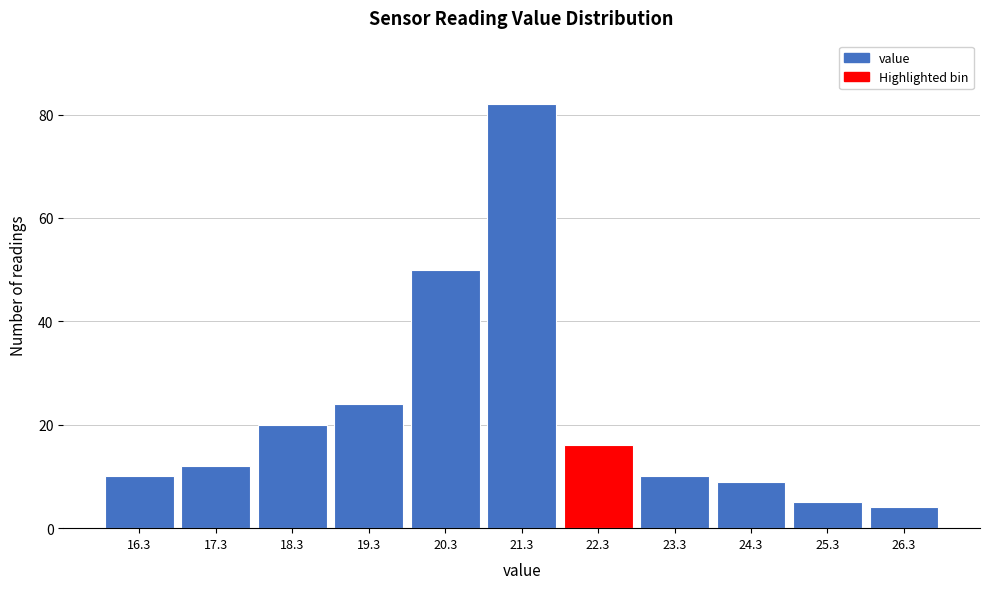

Reading left to right, what are all the values shown in this chart?

16.3=10	17.3=12	18.3=20	19.3=24	20.3=50	21.3=82	22.3=16	23.3=10	24.3=9	25.3=5	26.3=4